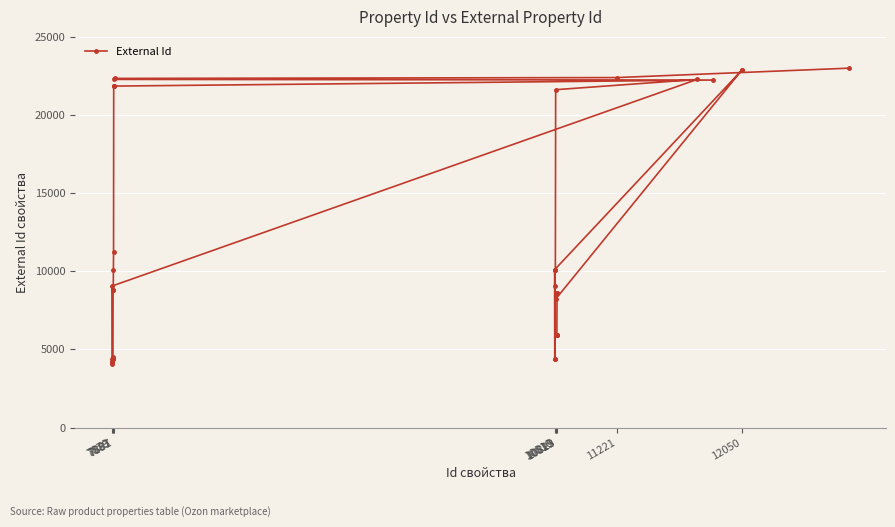

What is the difference between the second highest and minimum values?

18820